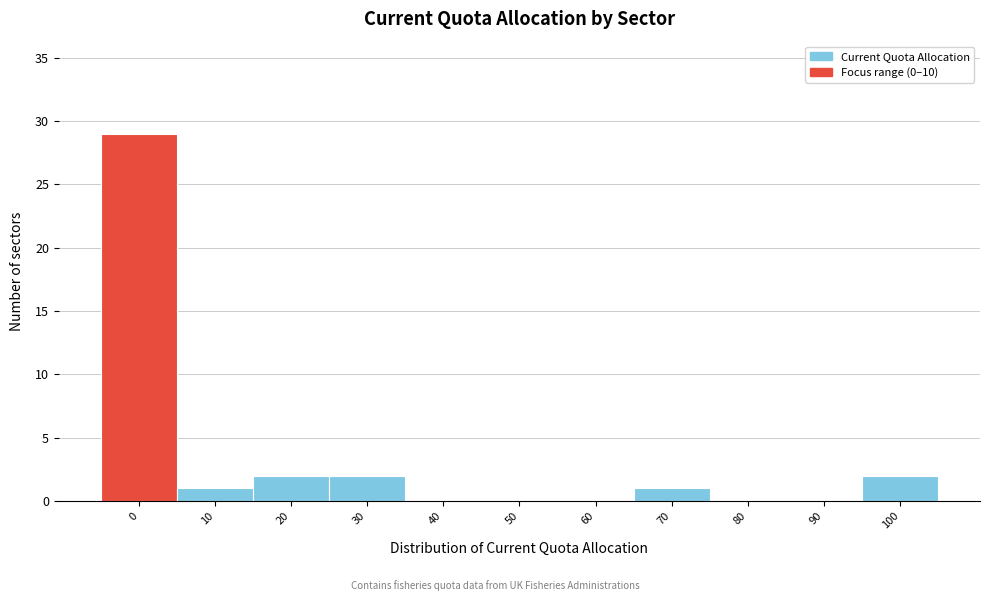

Reading left to right, what are all the values shown in this chart?

0=29	10=1	20=2	30=2	40=0	50=0	60=0	70=1	80=0	90=0	100=2